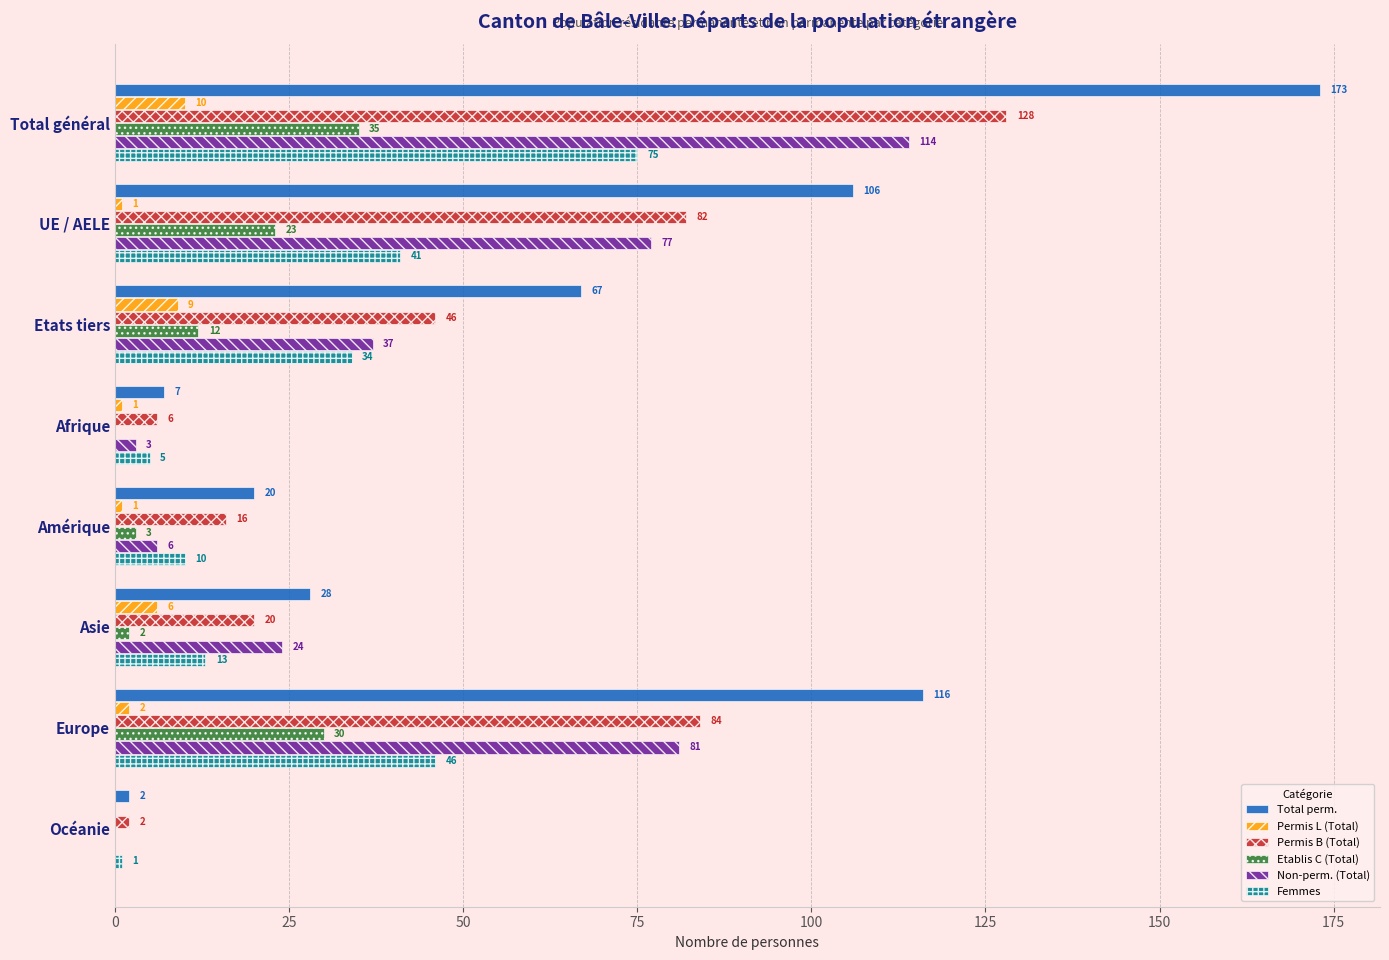

At which label is Etablis C (Total) closest to 17?

Etats tiers